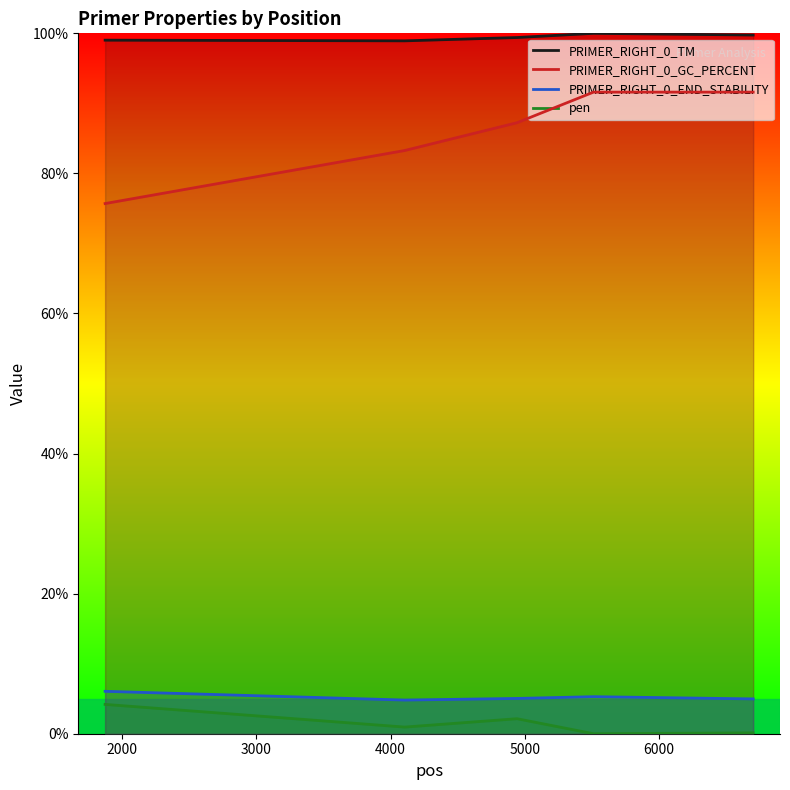

Which series has the largest total across all categories?

PRIMER_RIGHT_0_TM